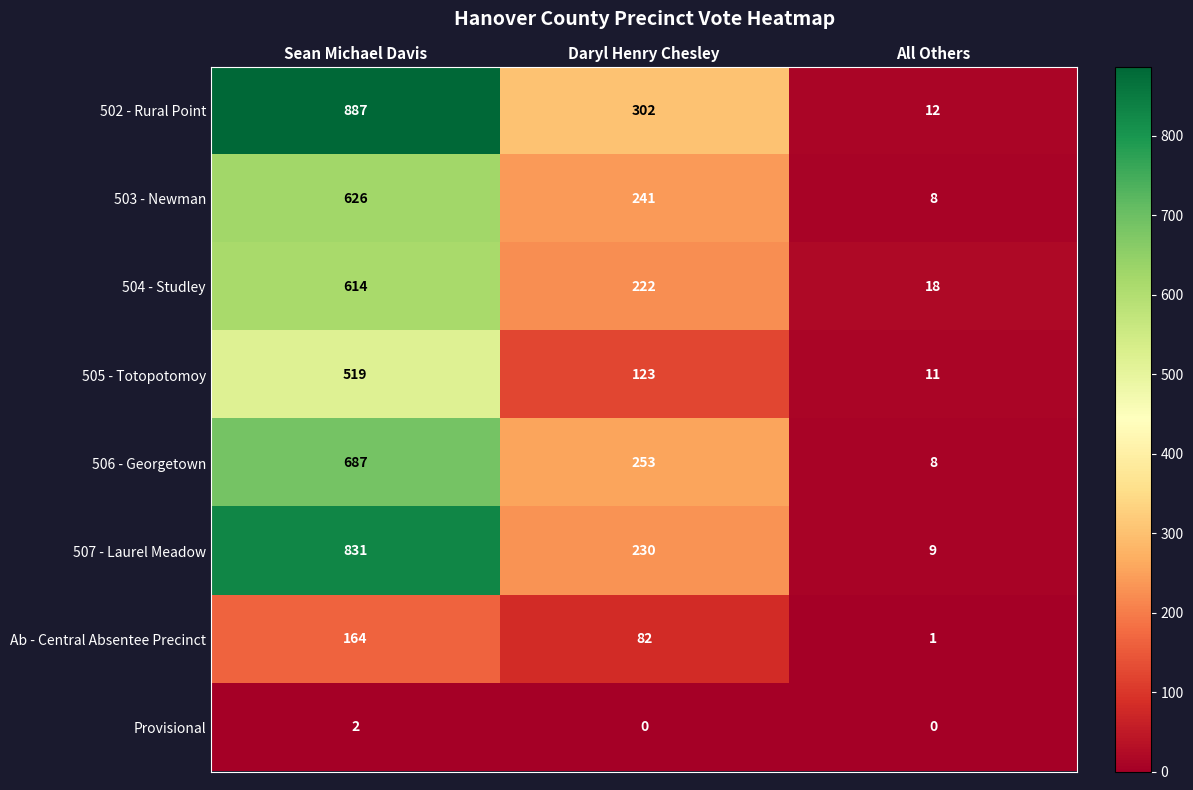

Rank the series at Sean Michael Davis from lowest to highest value.

Provisional, Ab - Central Absentee Precinct, 505 - Totopotomoy, 504 - Studley, 503 - Newman, 506 - Georgetown, 507 - Laurel Meadow, 502 - Rural Point